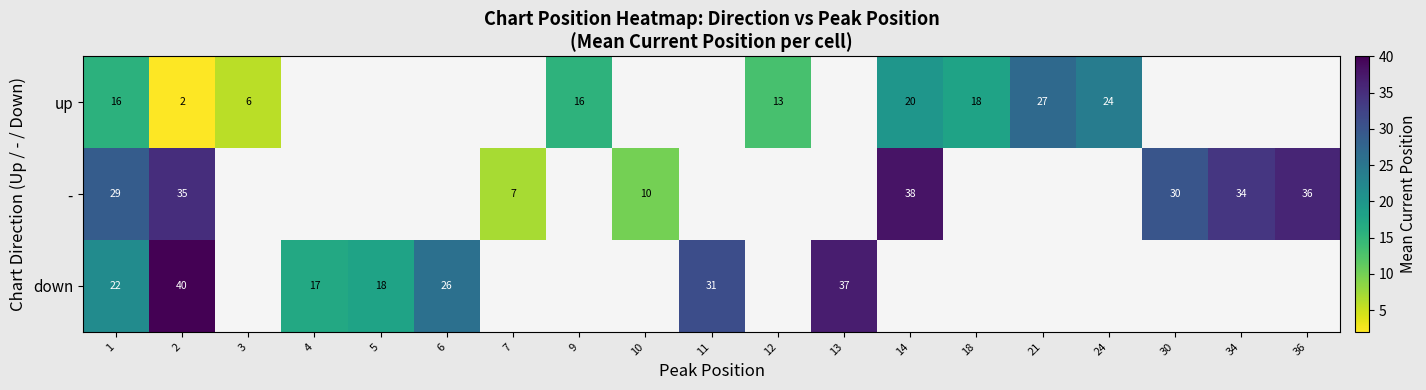

At 2, list the series in order from smallest to largest.

up, -, down